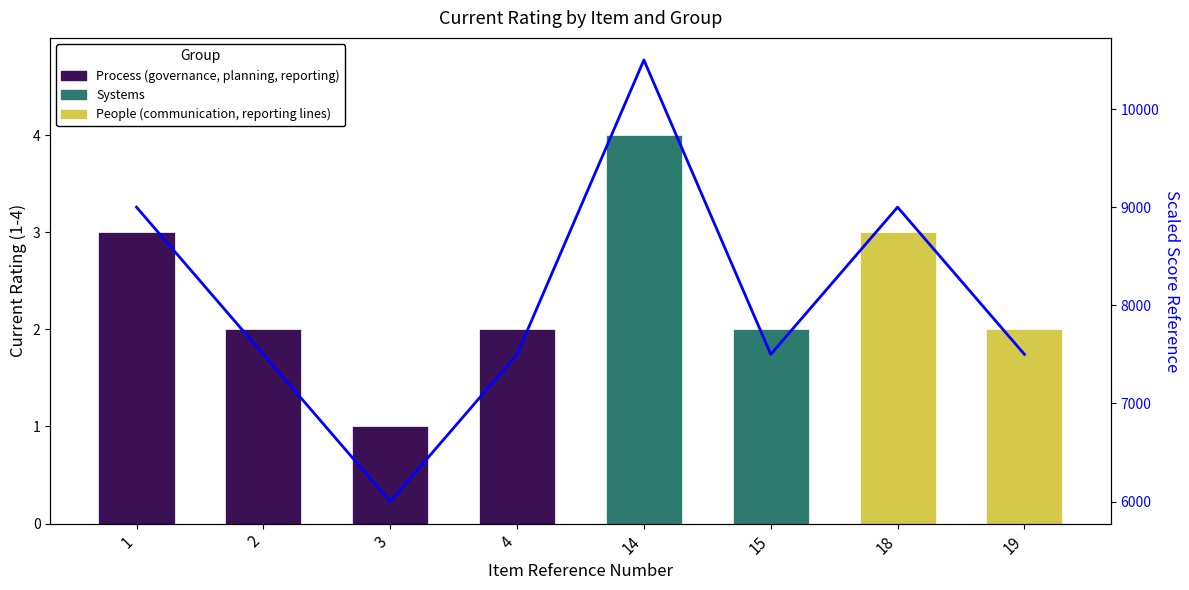

Does the chart contain stacked bars?

No